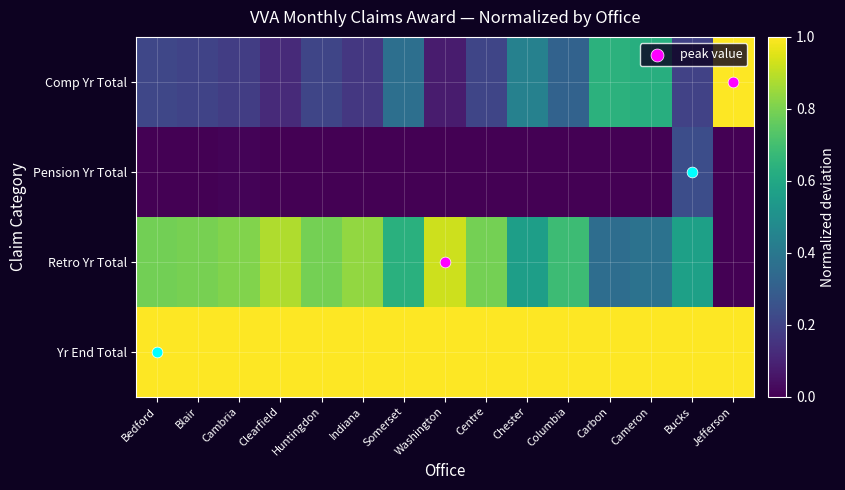

How many categories are shown in the chart?

15